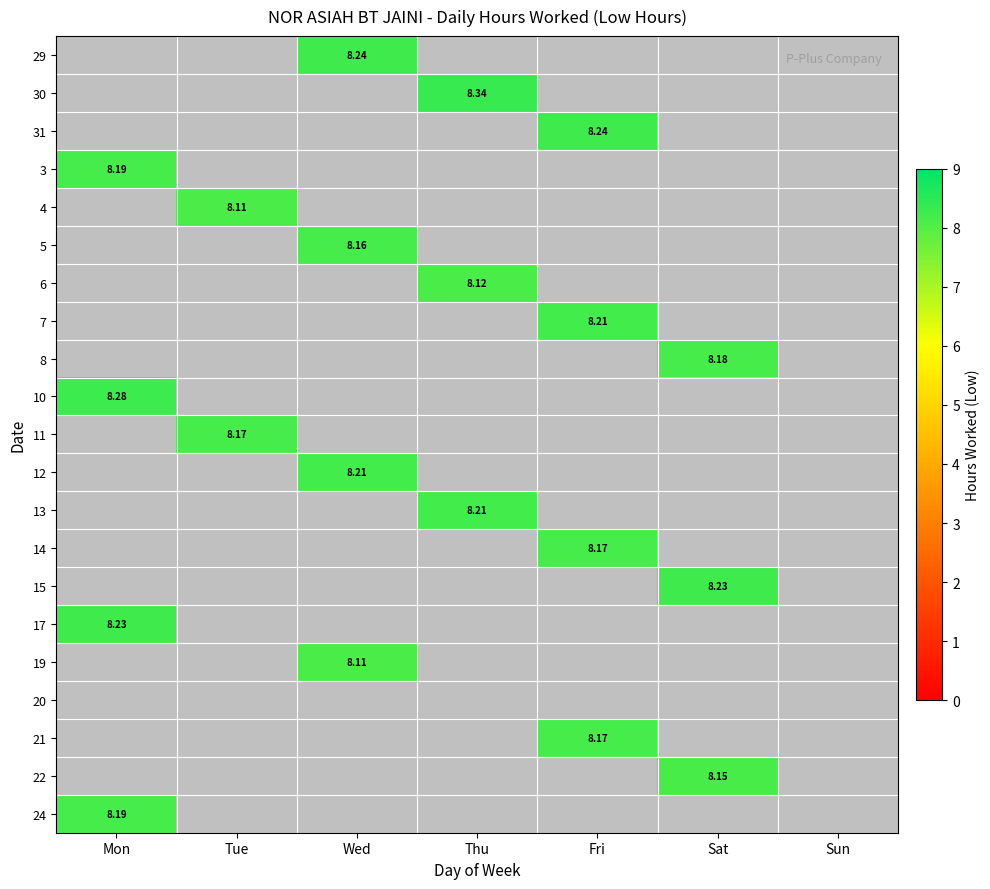

Which label corresponds to the smallest value in the chart?

Tue